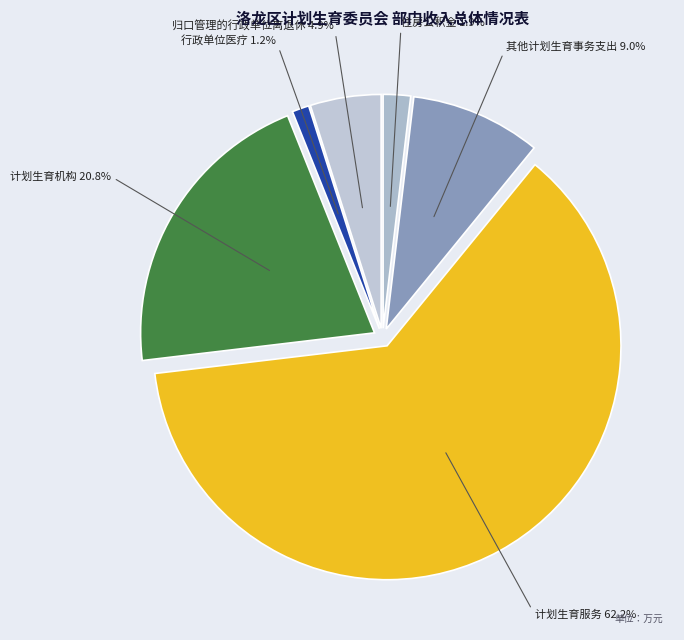

Is it true that 归口管理的行政单位离退休 is 11% of the pie?

False